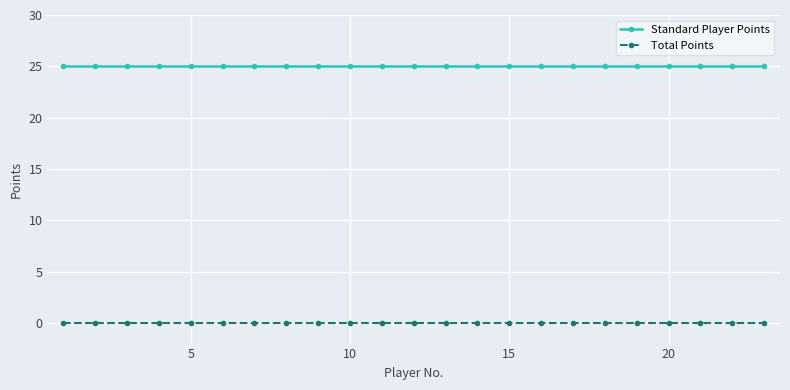

What is the average value of the Standard Player Points series?

25